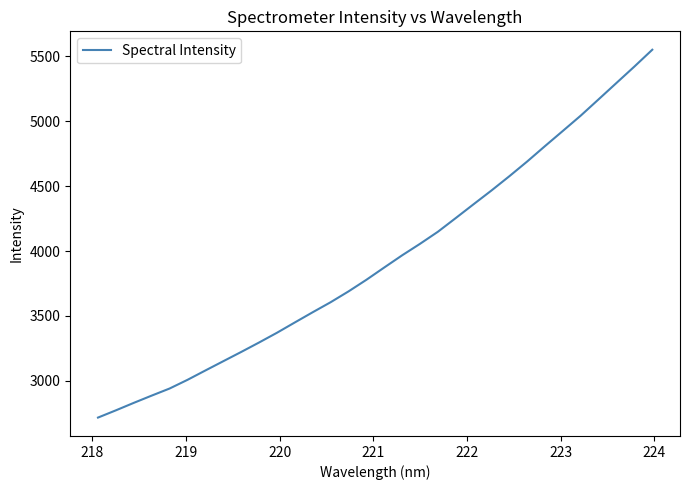

What is the smallest value displayed?

2716.7